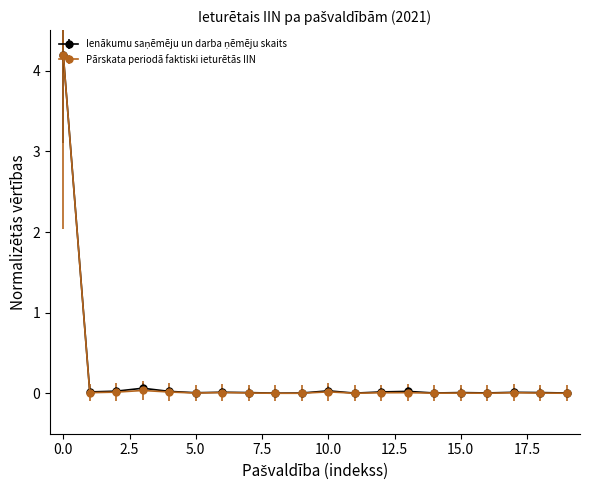

What is the maximum value shown in the chart?

4.2